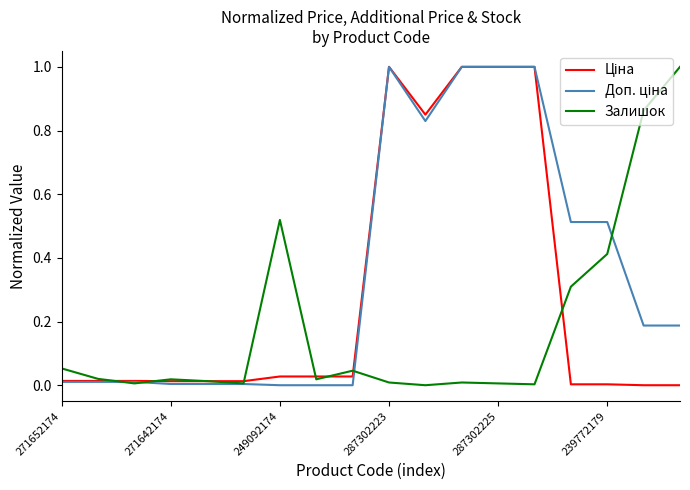

What is the greatest value displayed?

1.0